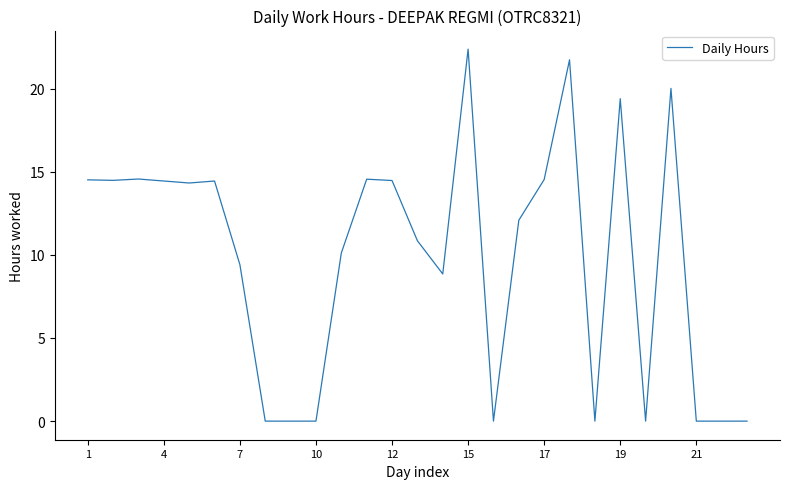

What is the maximum value shown in the chart?

22.4